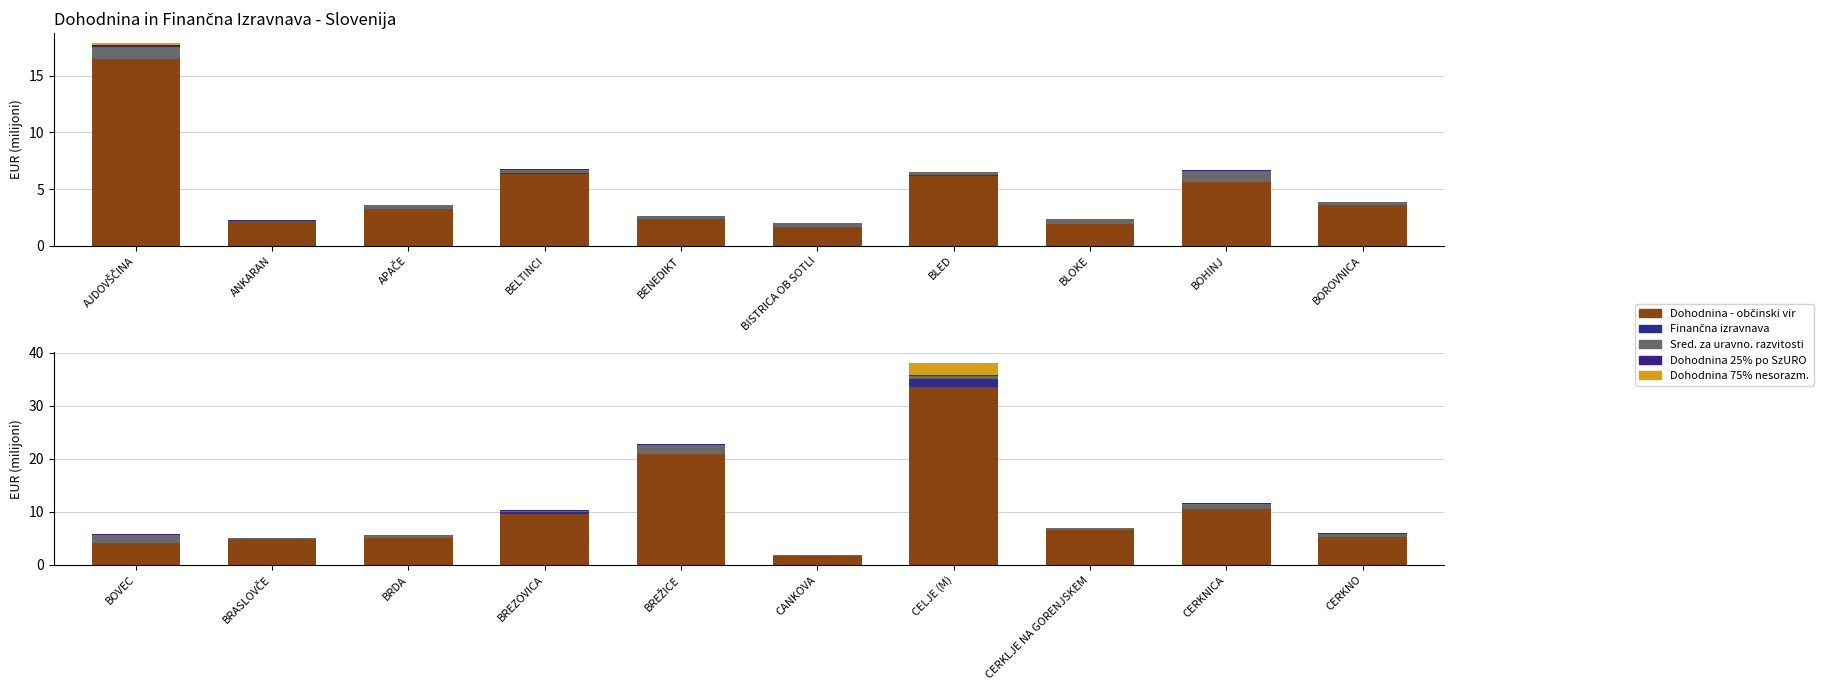

Which series has the largest total across all categories?

Dohodnina - občinski vir